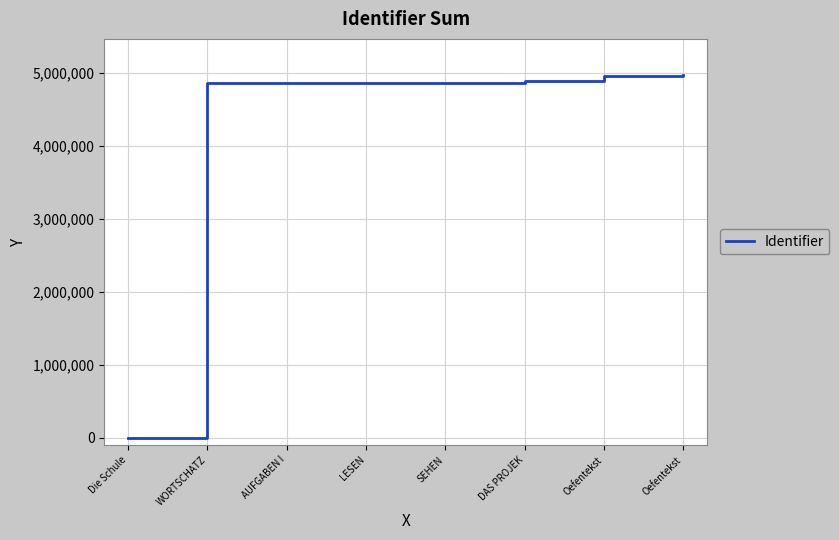

How many distinct data groups are displayed?

1